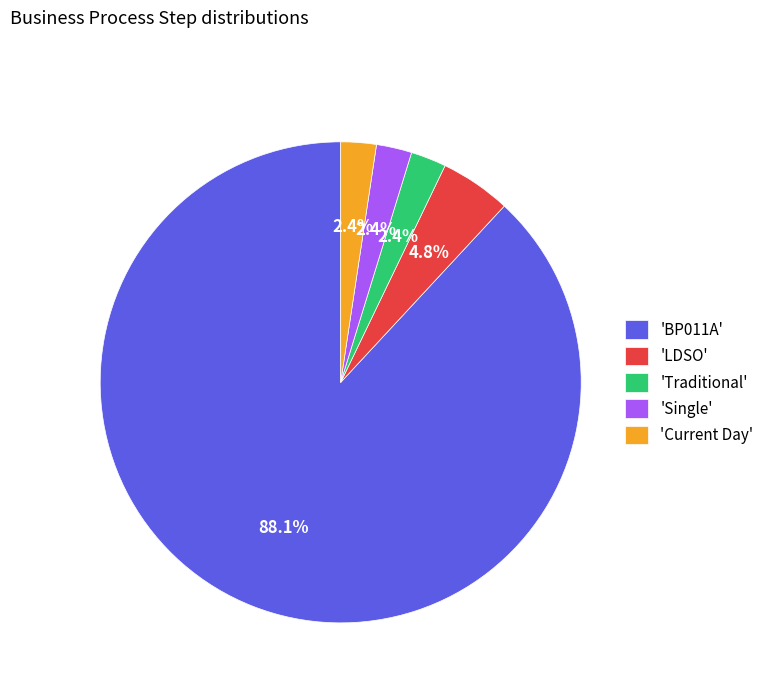

Is there any slice that represents more than half of the pie?

Yes